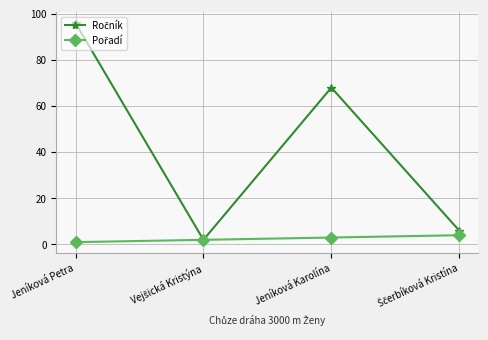

How many categories are shown in the chart?

4